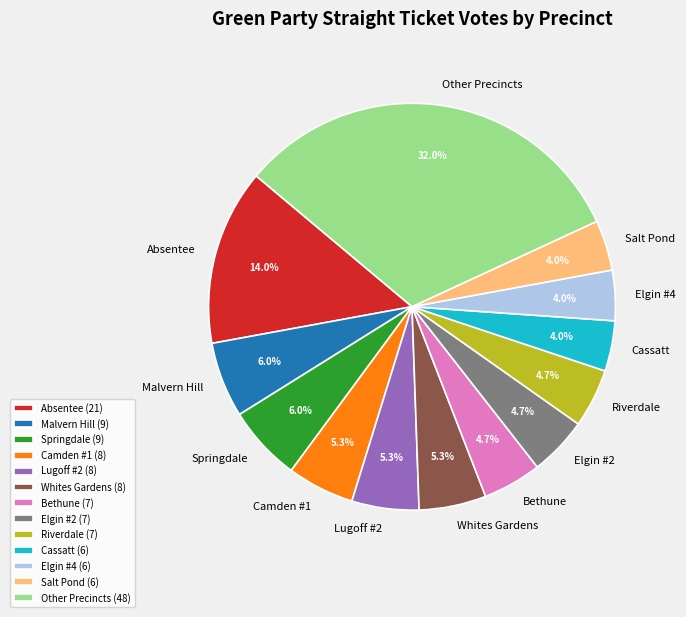

Is there any slice that represents more than half of the pie?

No